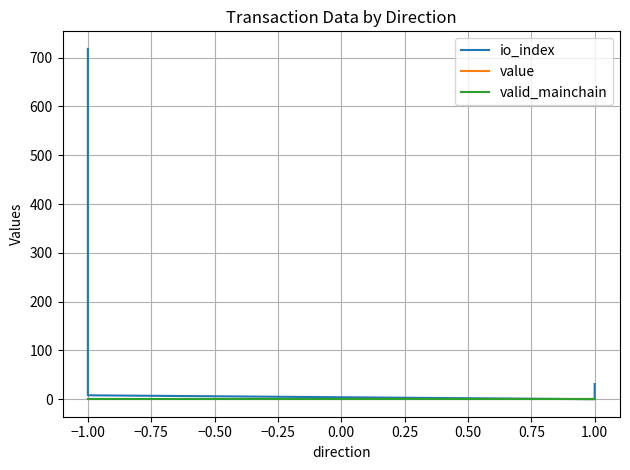

How many lines are shown in the chart?

3